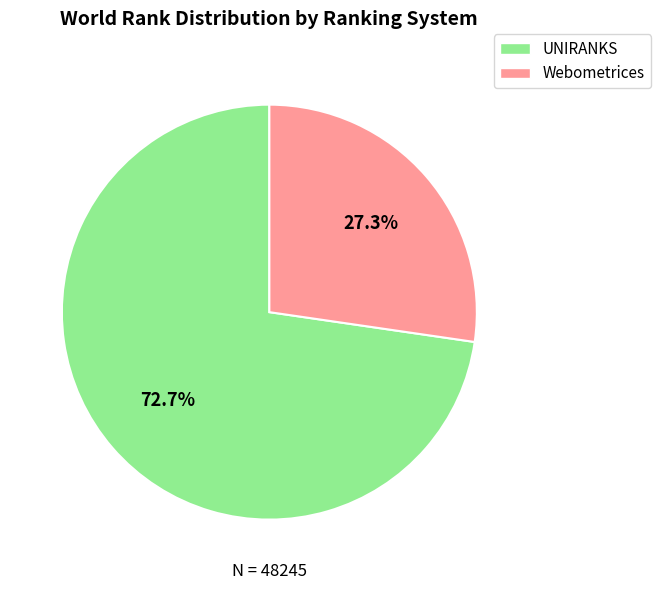

What is the largest slice in the pie chart?

UNIRANKS